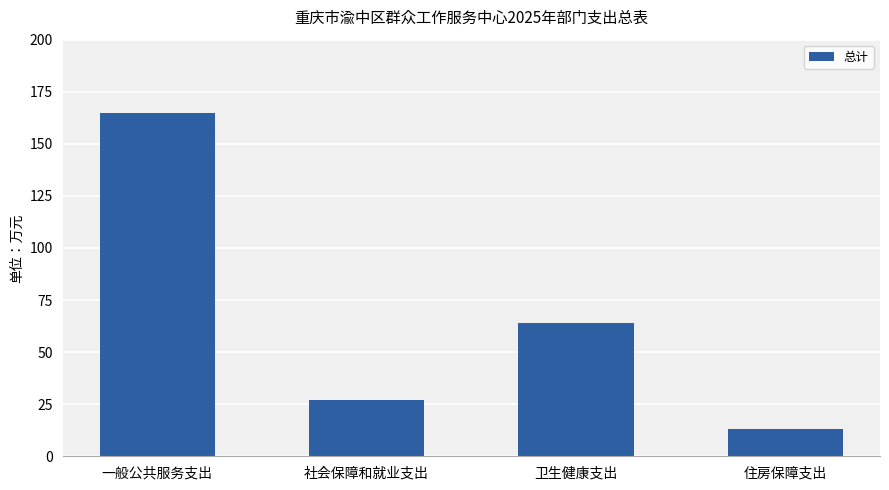

Reading left to right, extract all data points from this chart.

164.9	27.1	64.2	13.1